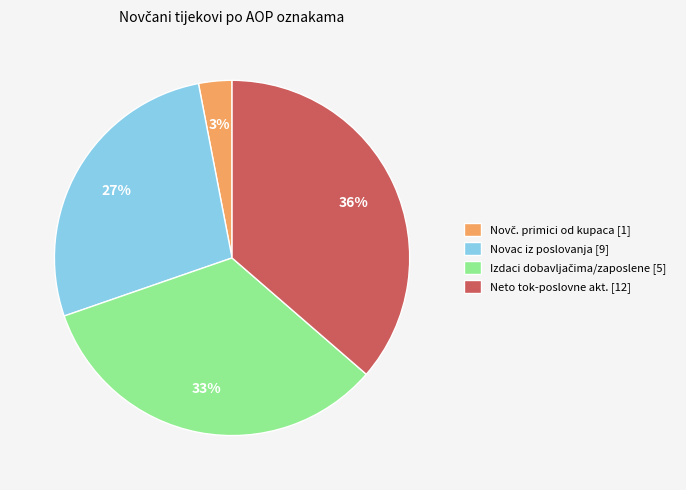

Which category has the biggest portion of the pie?

Neto tok-poslovne akt. [12]